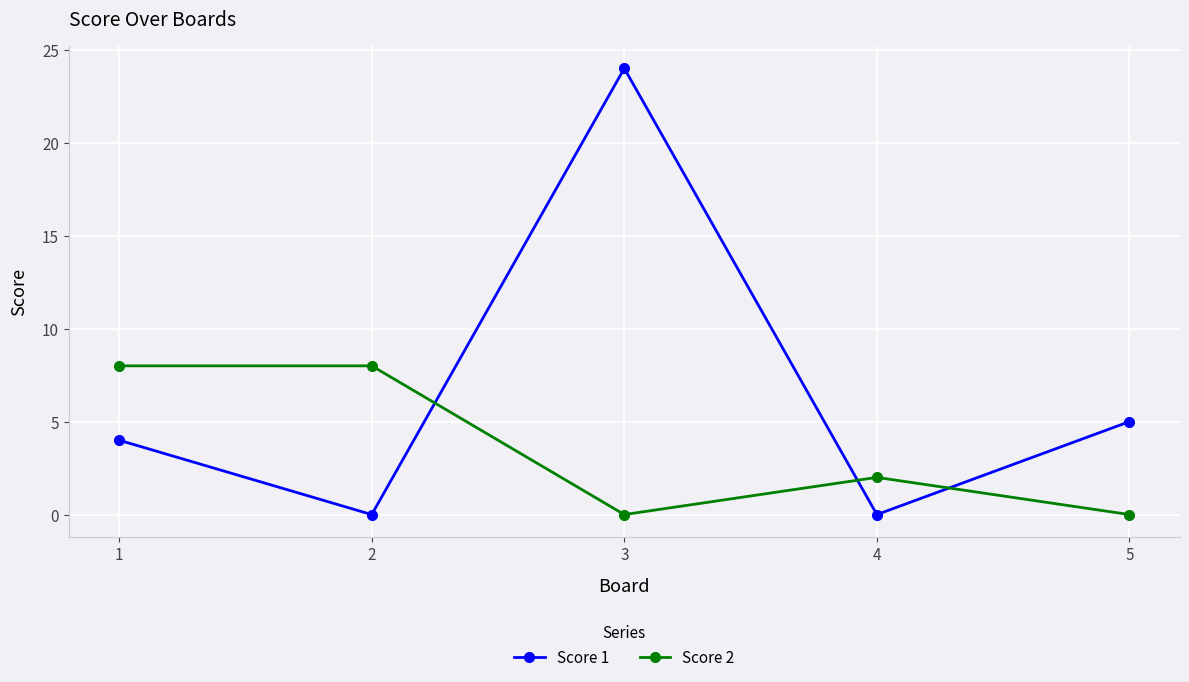

List the series in order of their peak value, highest first.

Score 1, Score 2